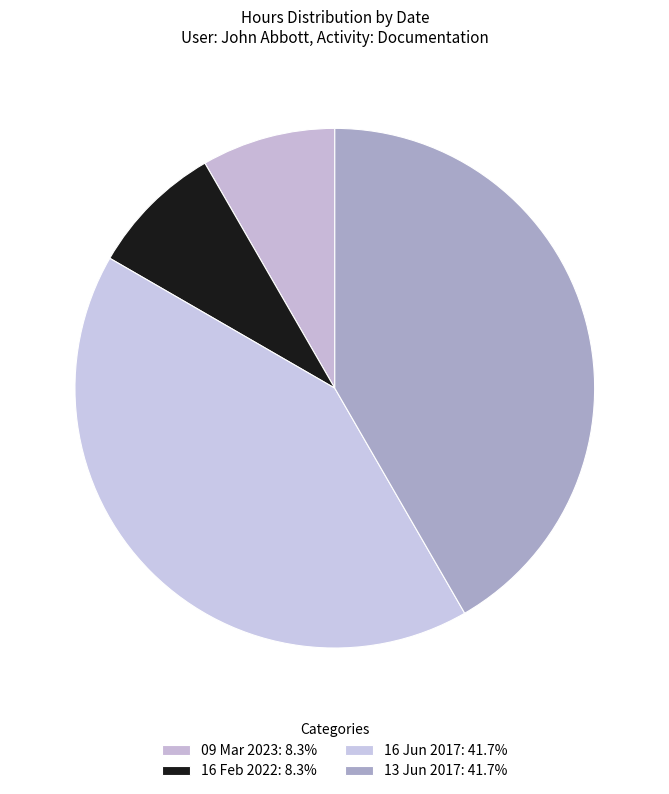

Does any single category account for the majority?

No